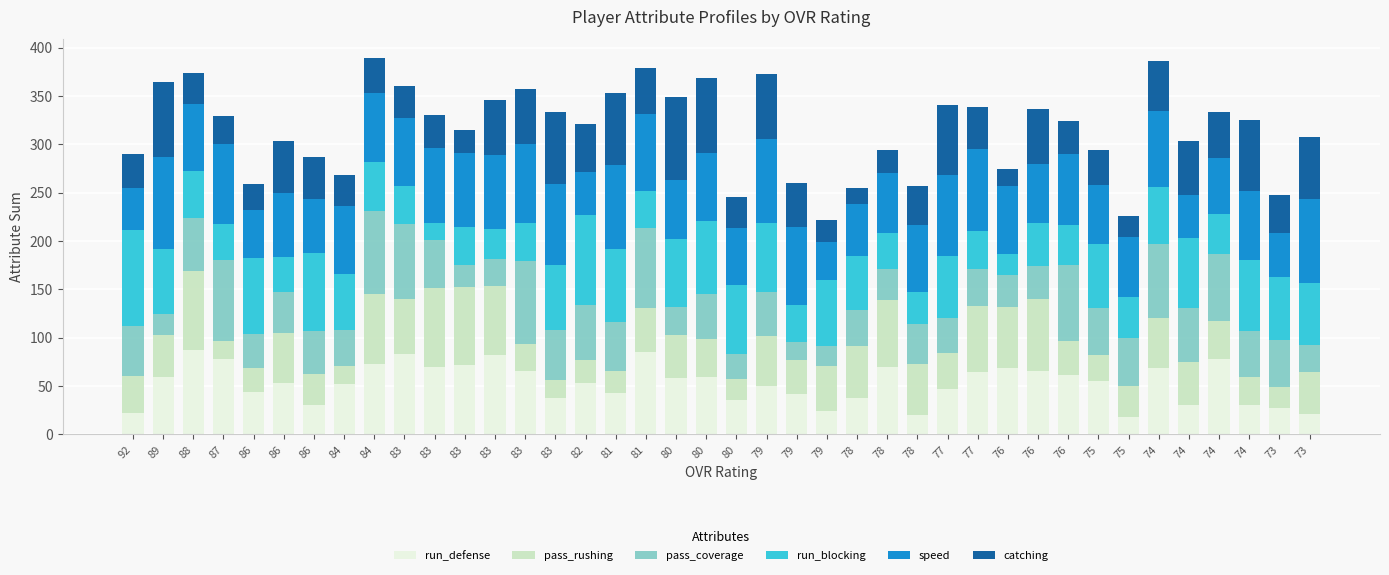

What is the total value across all series at 86?

259